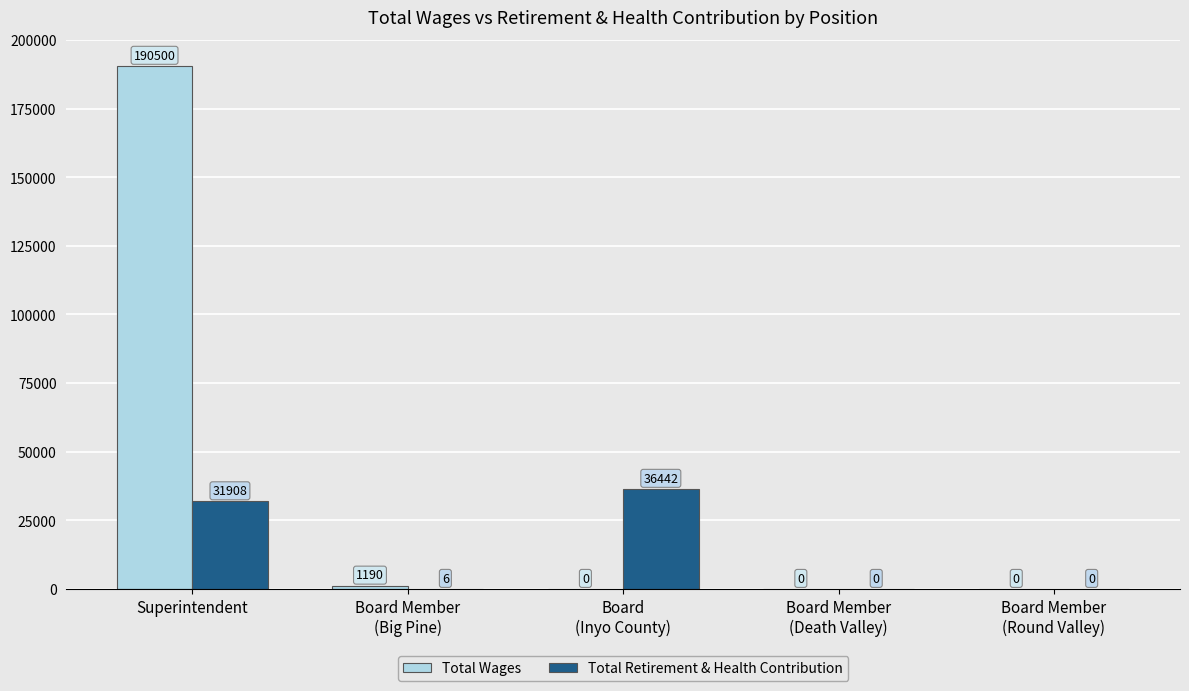

What are all the series names shown in the legend?

Total Wages, Total Retirement & Health Contribution